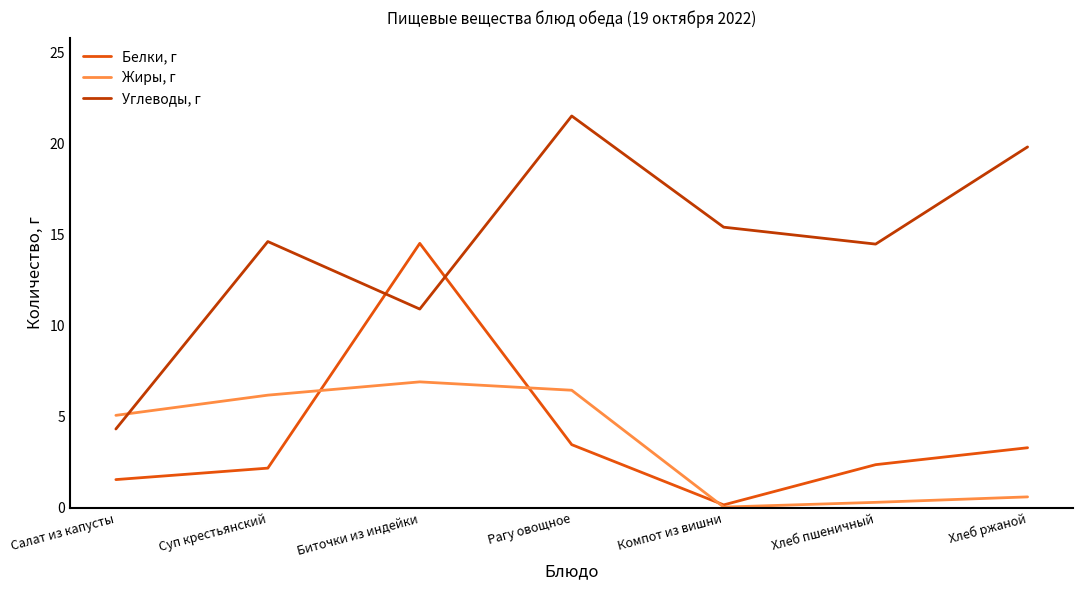

At Хлеб ржаной, list the series in order from smallest to largest.

Жиры, г, Белки, г, Углеводы, г